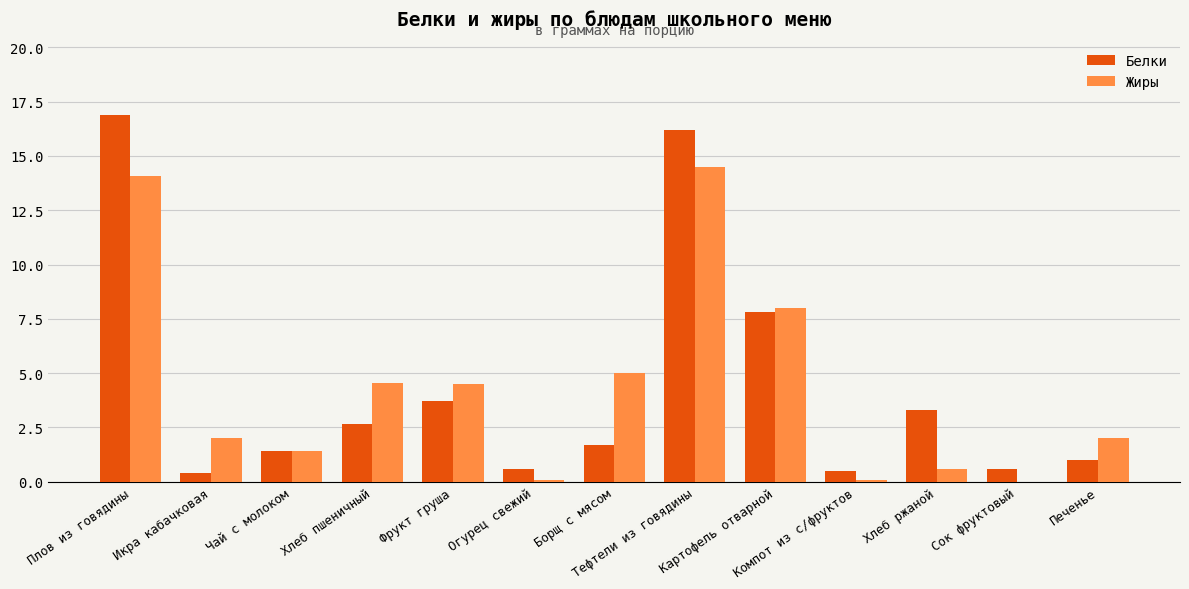

What is the maximum value shown in the chart?

16.9